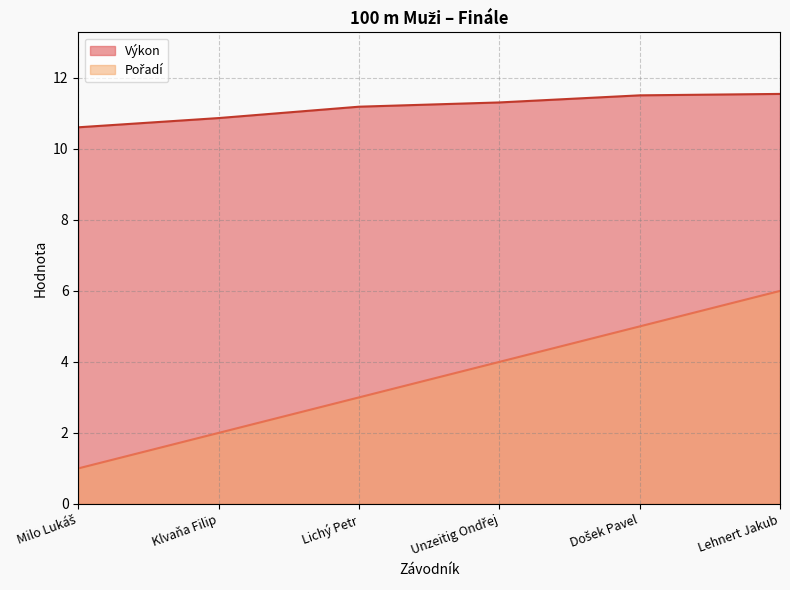

What is the label of the 2nd point from the right?

Došek Pavel